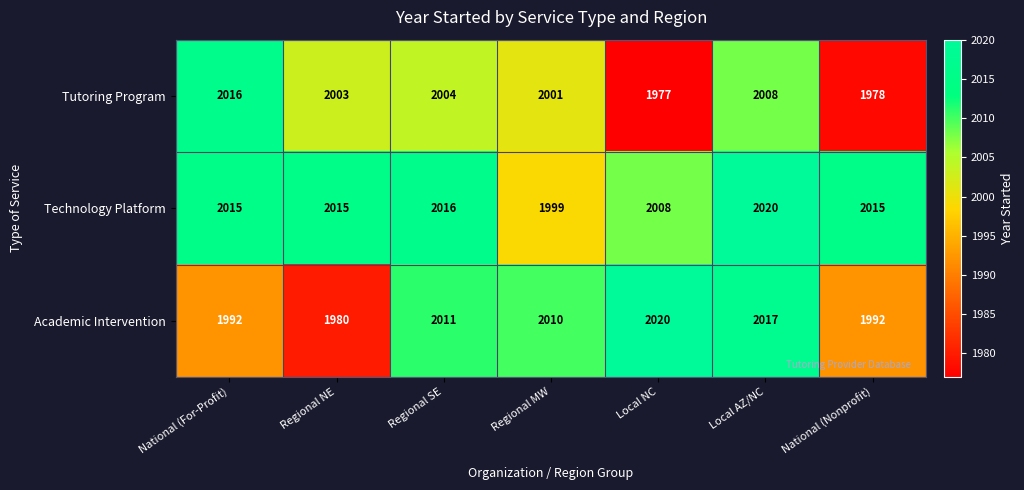

Reading left to right, transcribe all the data shown in this chart.

Tutoring Program: 2016	2003	2004	2001	1977	2008	1978
Technology Platform: 2015	2015	2016	1999	2008	2020	2015
Academic Intervention: 1992	1980	2011	2010	2020	2017	1992